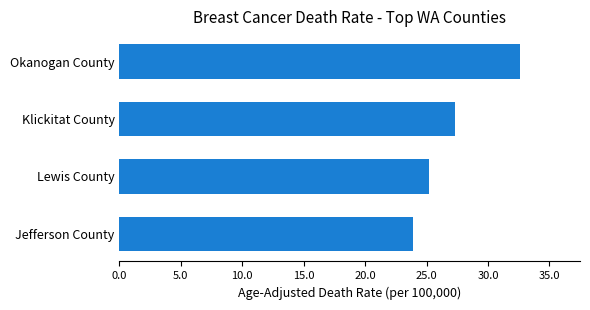

List the labels in order of value, smallest first.

Jefferson County, Lewis County, Klickitat County, Okanogan County